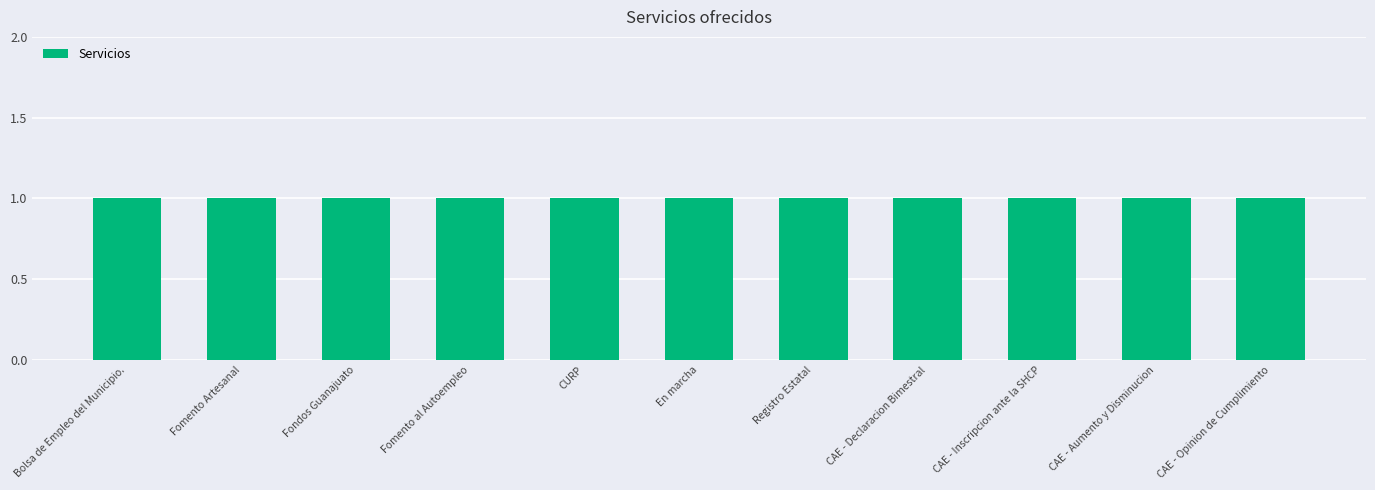

The Lugar para reportar series shows 1 at CURP. True or false?

True